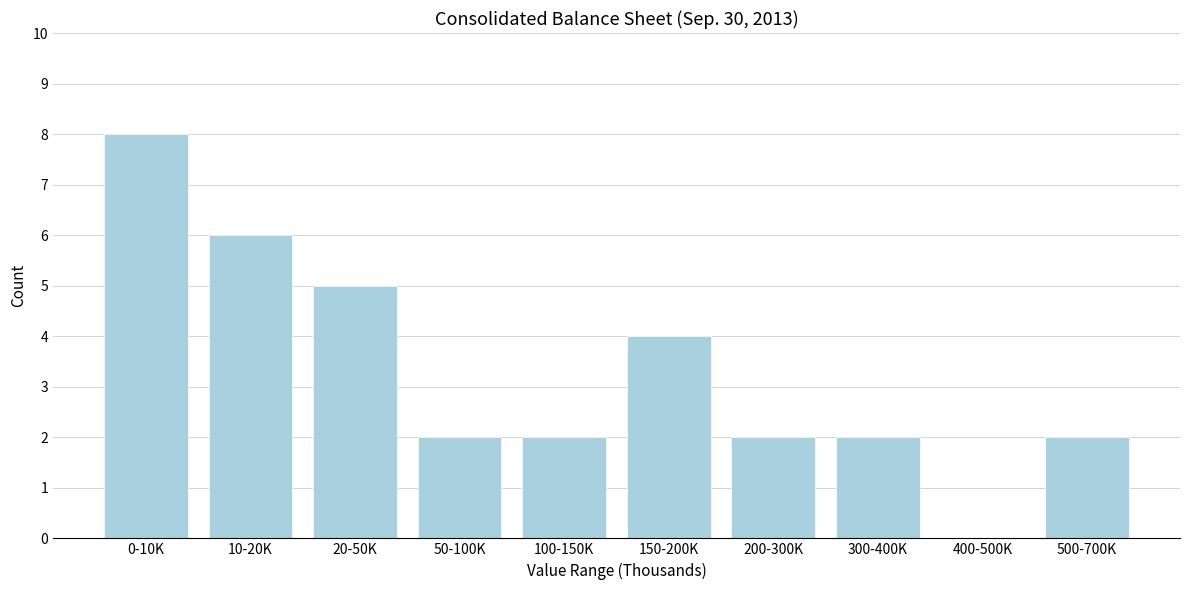

Reading left to right, extract all data points from this chart.

0-10K=8	10-20K=6	20-50K=5	50-100K=2	100-150K=2	150-200K=4	200-300K=2	300-400K=2	400-500K=0	500-700K=2